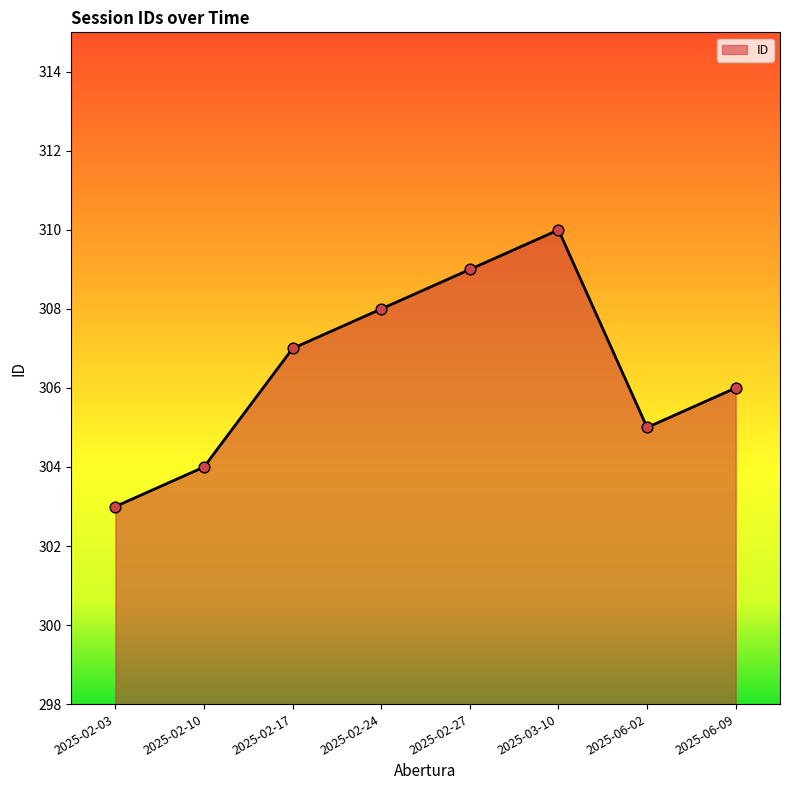

Approximately how many times larger is the value at 2025-03-10 compared to 2025-06-09?

1.0